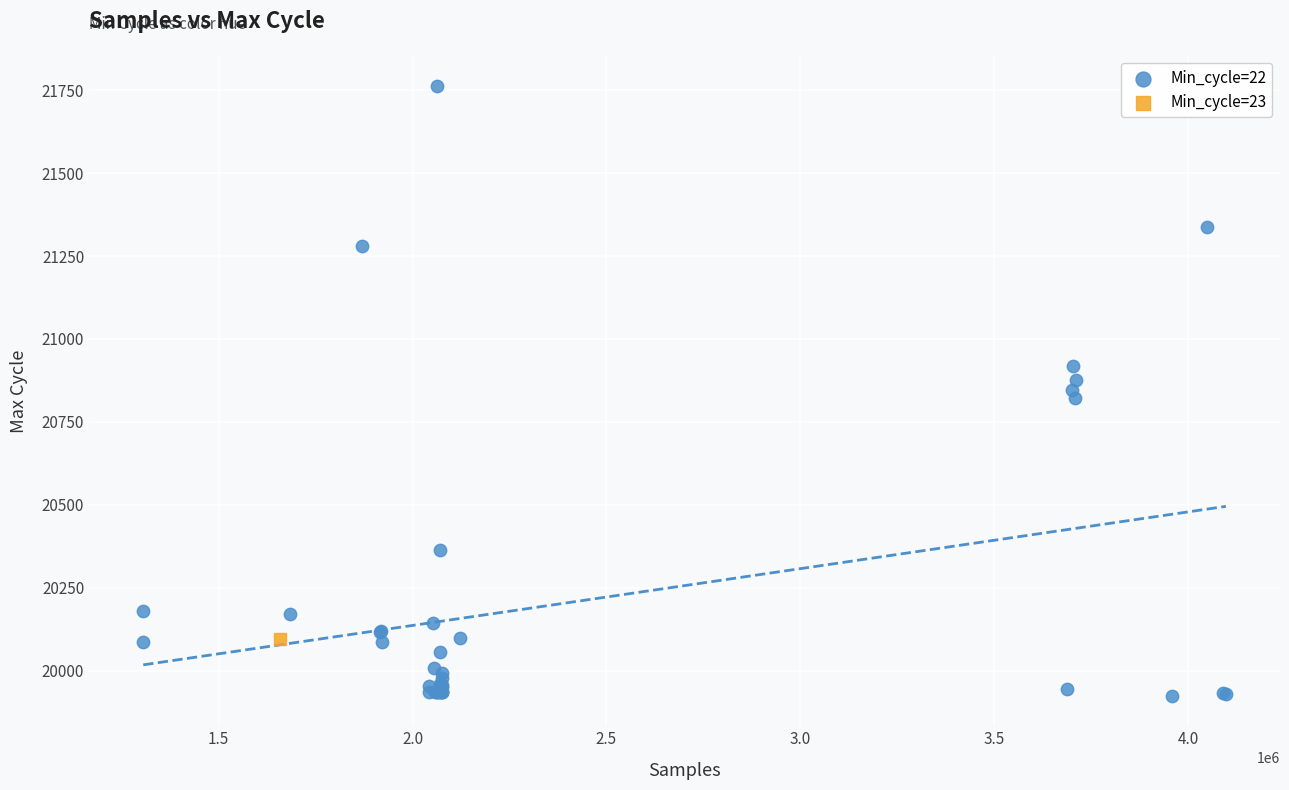

What are all the series names shown in the legend?

Min_cycle=22, Min_cycle=23